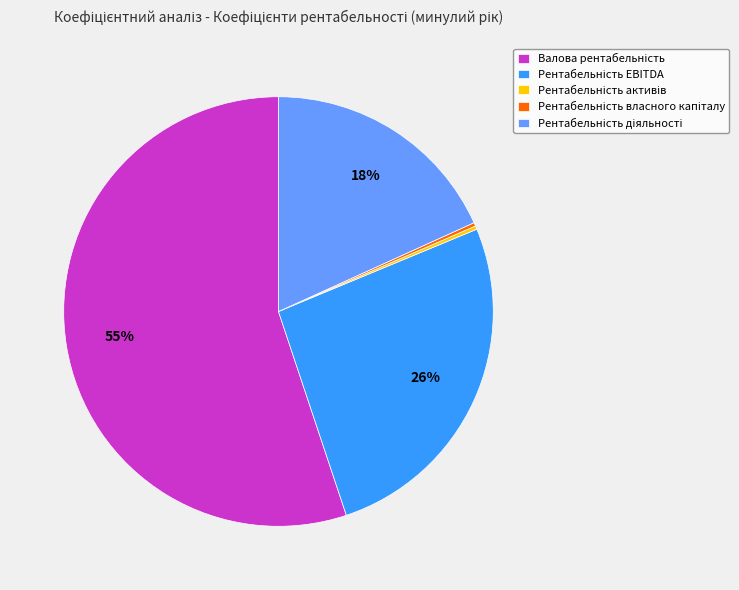

Is there any slice that represents more than half of the pie?

Yes